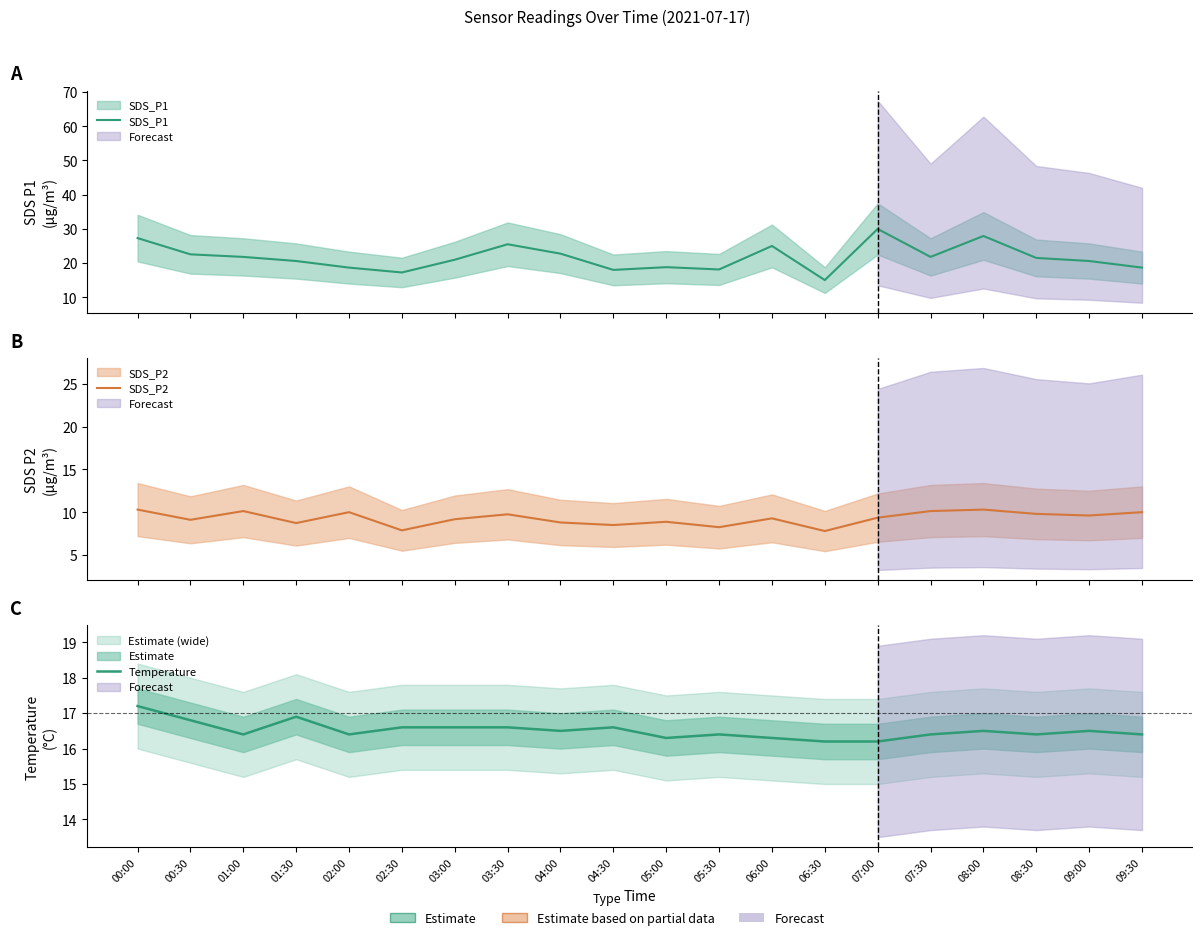

Which series has the largest total across all categories?

SDS_P1